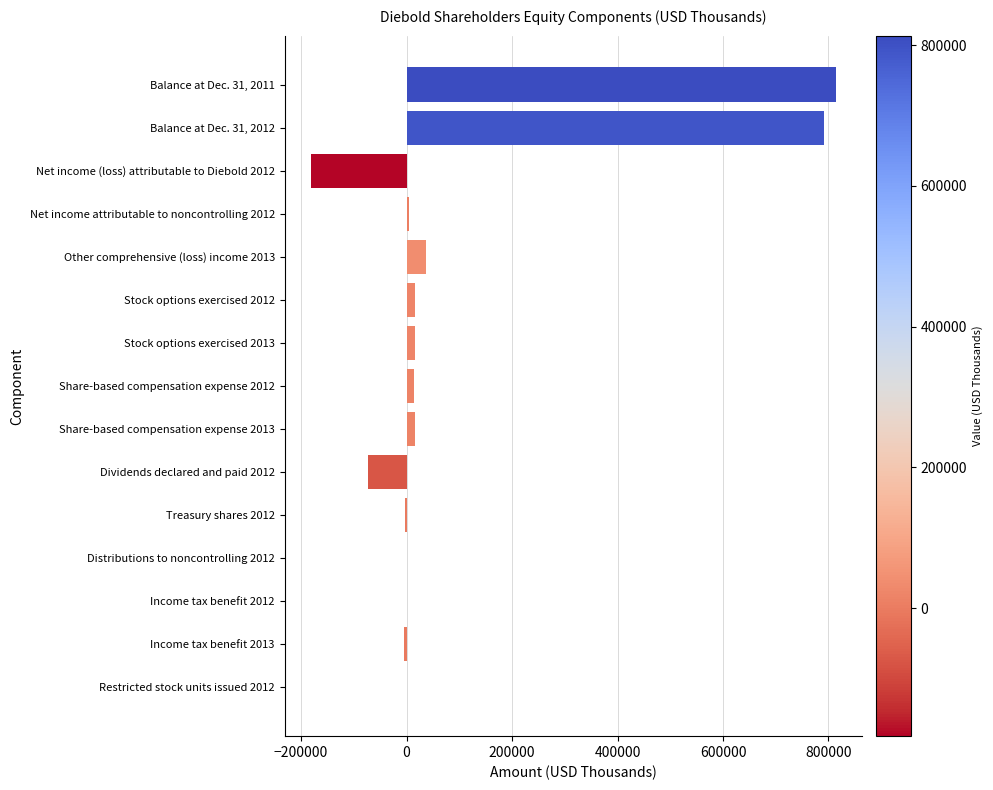

Does the chart contain stacked bars?

No